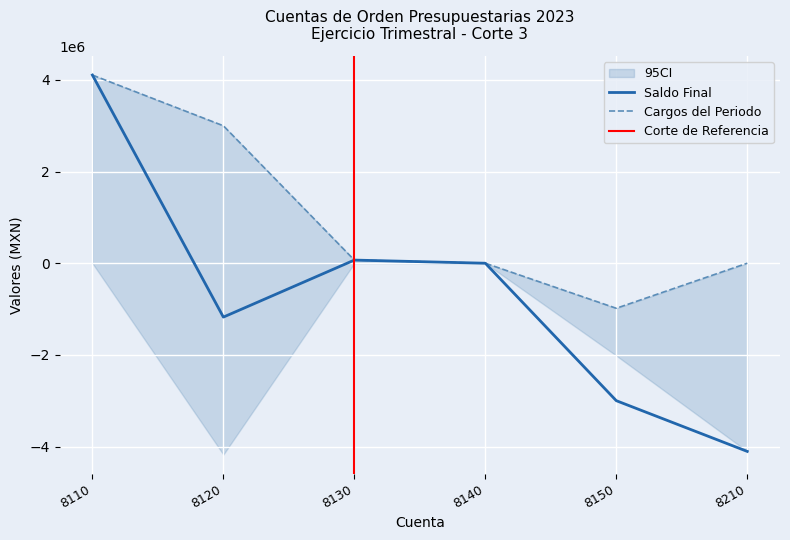

True or false: Saldo Final and Cargos del Periodo cross at least once.

False